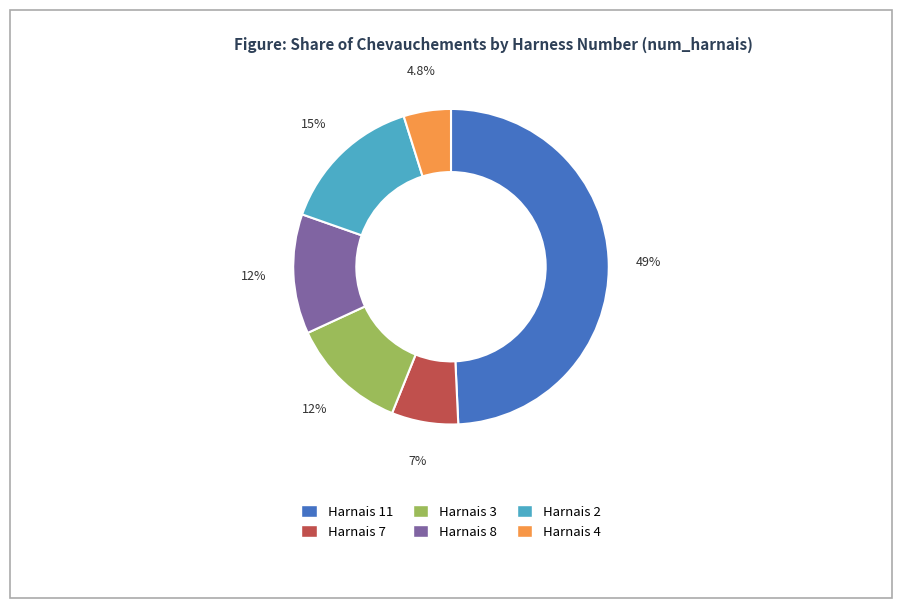

Does any single category account for the majority?

No